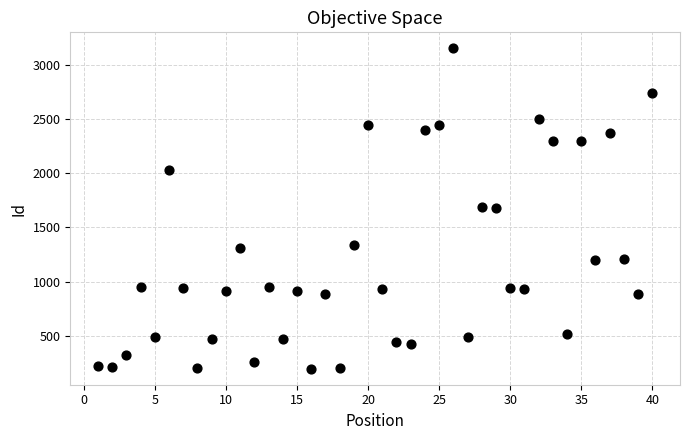

What is the range of Y values (max minus min)?

2952